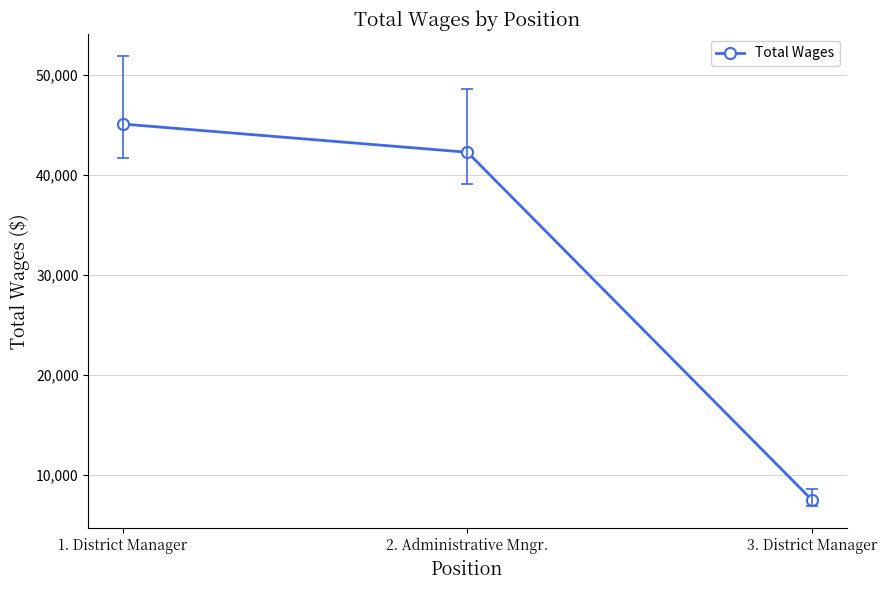

Where does the data first go above 42276?

1. District Manager